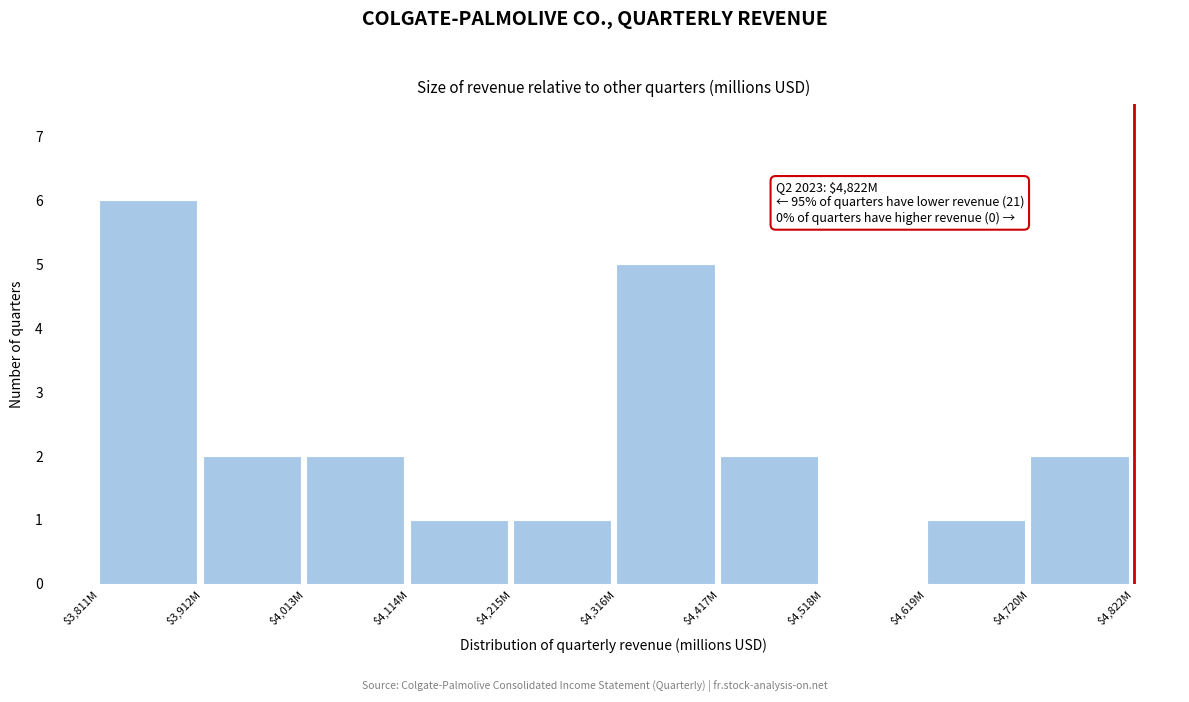

What value does the data have at $4,316M?

5